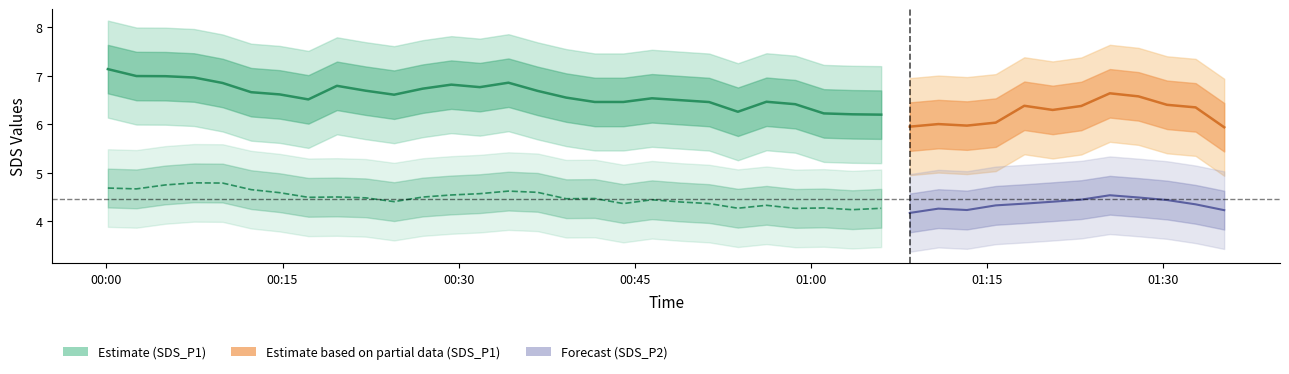

At which category does the chart reach its minimum across all series?

2023/03/04 01:01:05